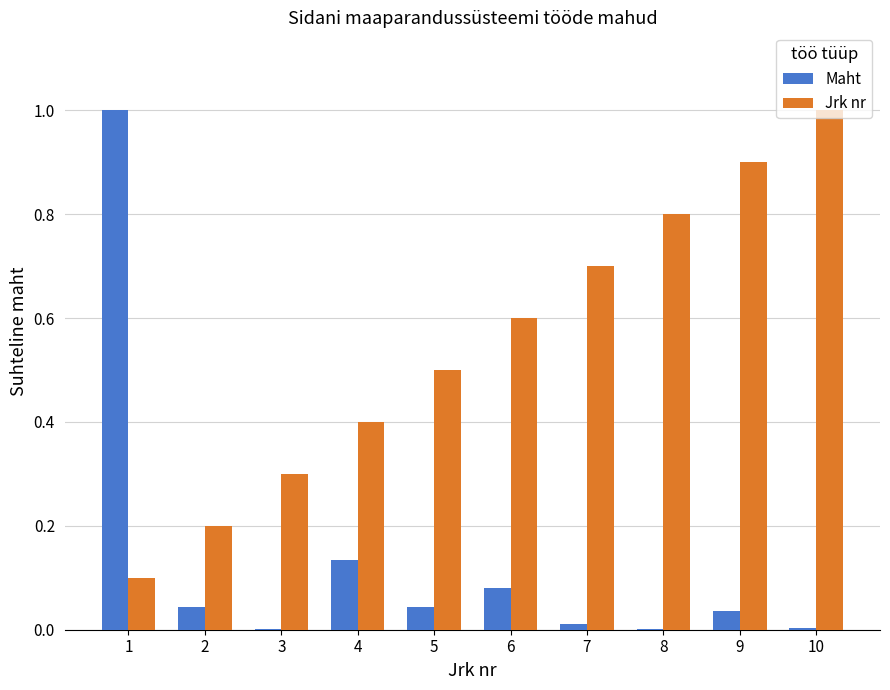

What is the sum of all Jrk nr values?

5.5